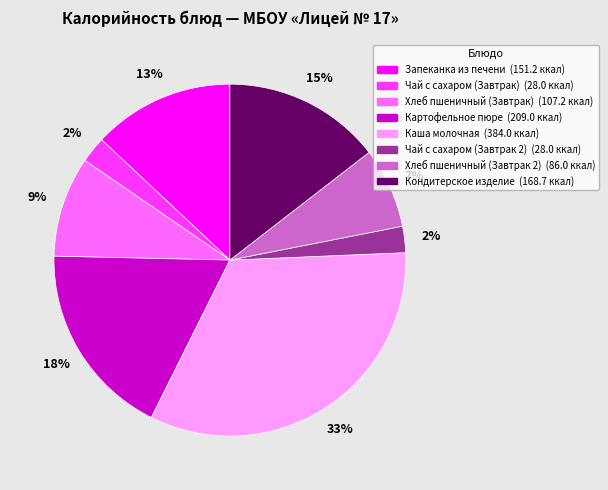

Which category has the biggest portion of the pie?

Каша молочная